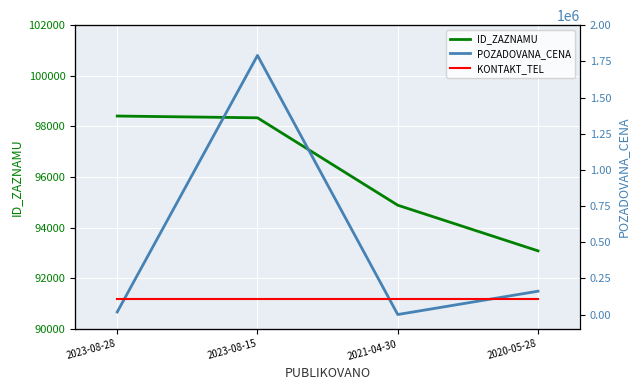

Which series has the largest range (max minus min)?

POZADOVANA_CENA